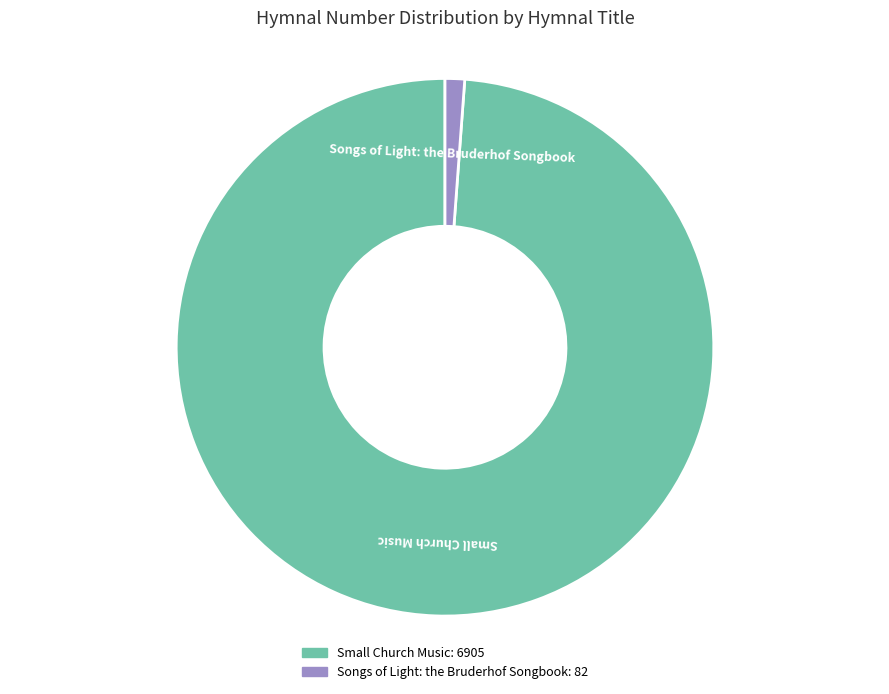

Is it true that Songs of Light: the Bruderhof Songbook is 15% of the pie?

False